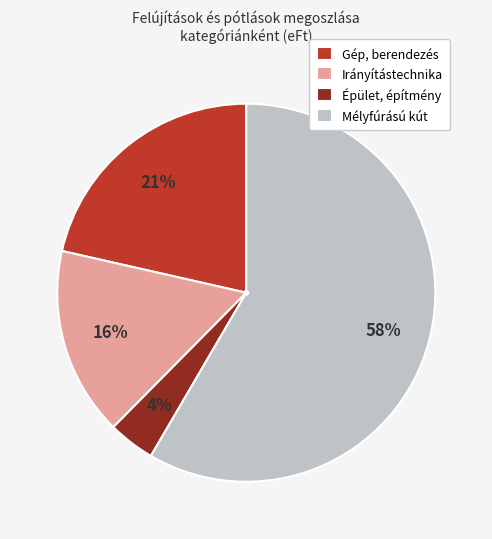

To the nearest percent, what is the combined percentage of Gép, berendezés and Mélyfúrású kút?

80%